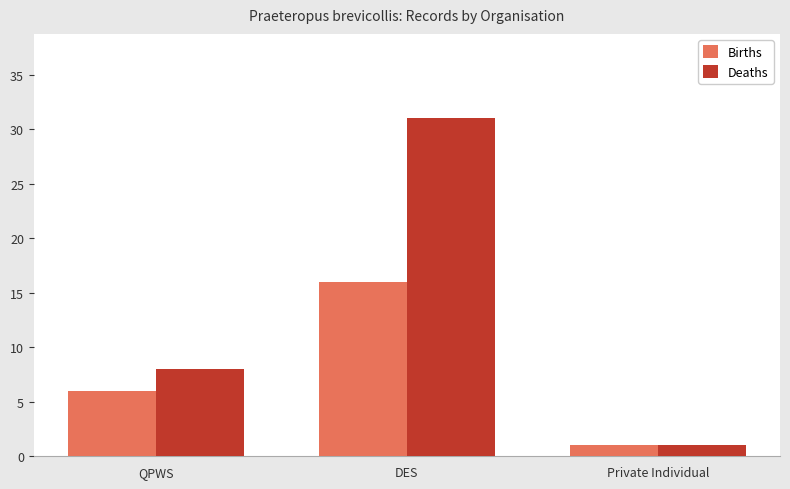

Reading left to right, transcribe all the data shown in this chart.

Births: QPWS=6	DES=16	Private Individual=1
Deaths: QPWS=8	DES=31	Private Individual=1